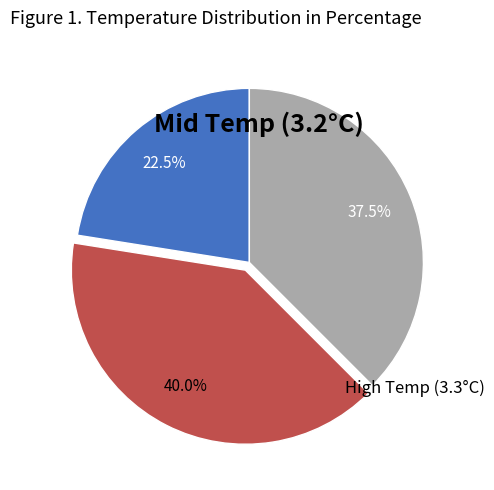

Is there a majority slice in this chart?

No